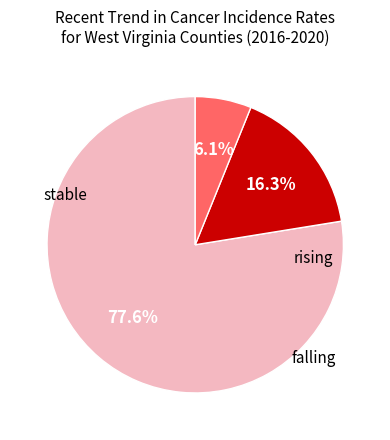

Is there a majority slice in this chart?

Yes